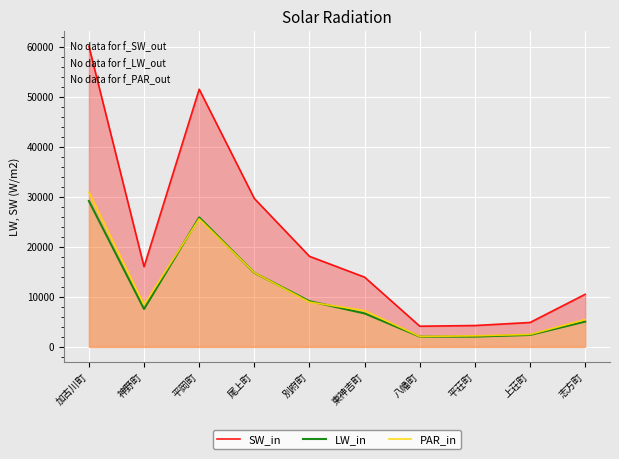

Which series has the largest range (max minus min)?

SW_in